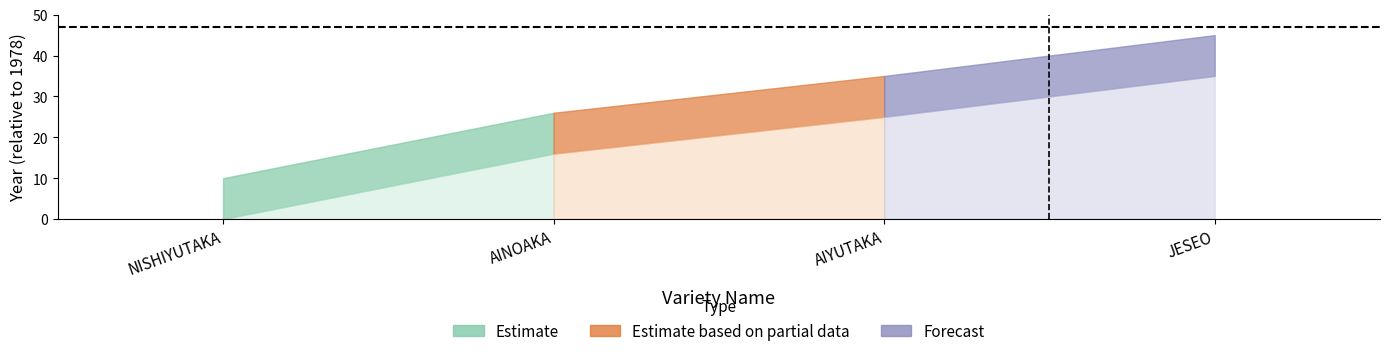

What position from the right is NISHIYUTAKA?

4